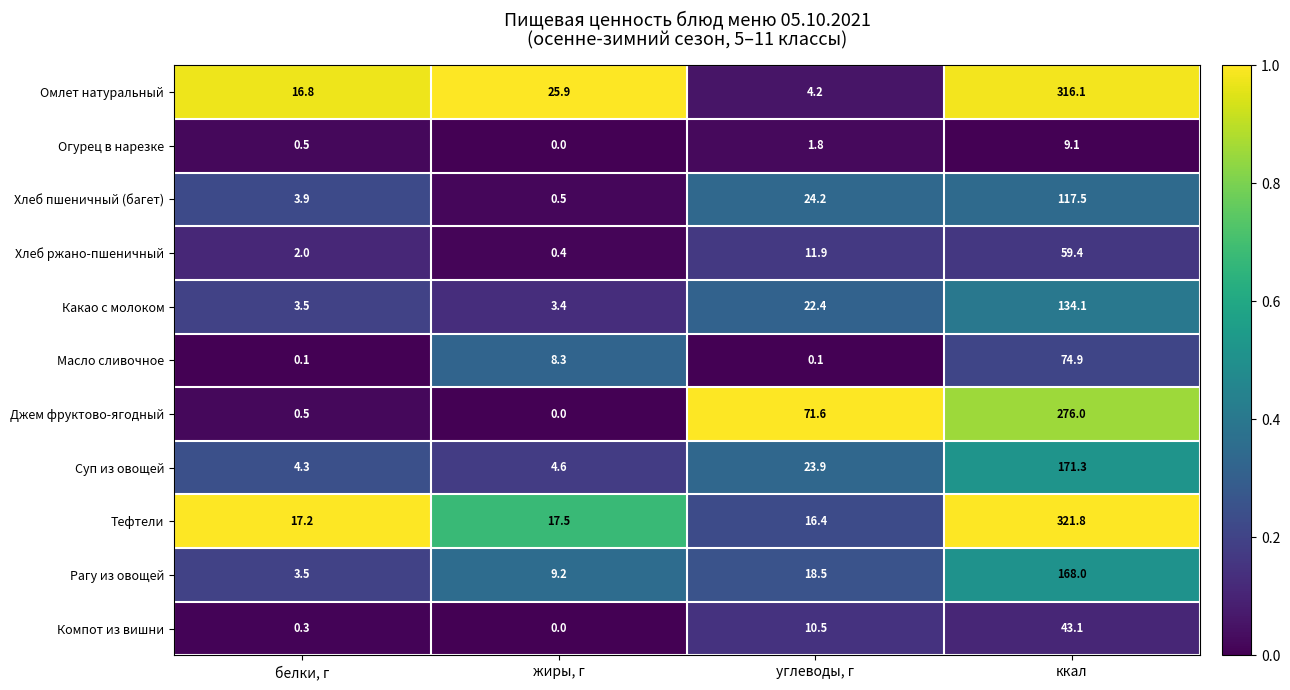

Which series has the widest spread of values?

Омлет натуральный